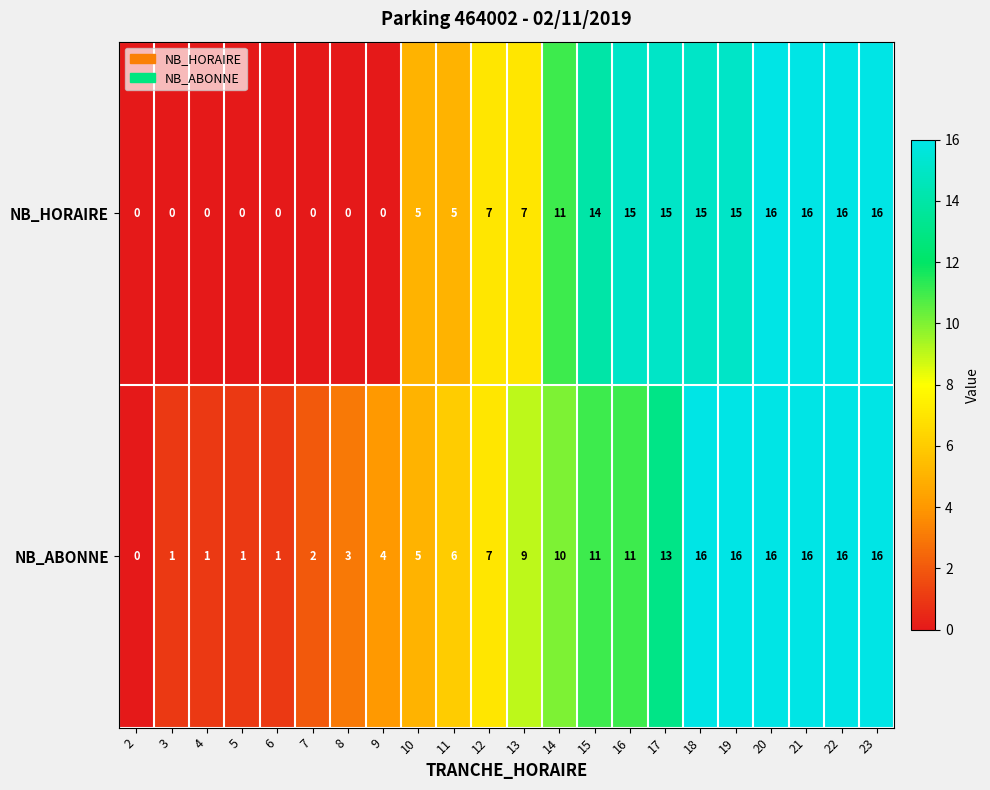

Between 8 and 13, which series saw the biggest shift?

NB_HORAIRE